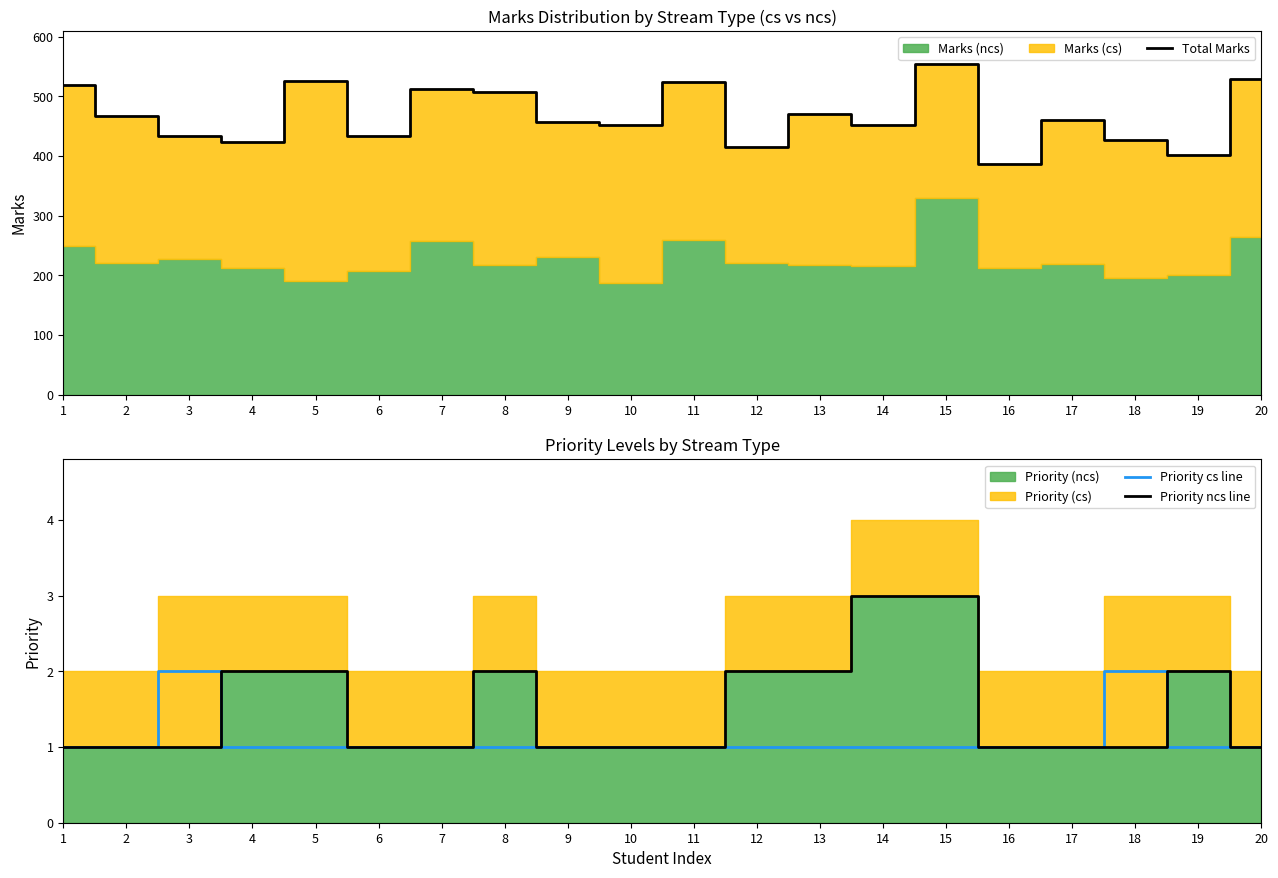

List the labels in order of Priority cs line value, largest first.

3, 18, 1, 2, 4, 5, 6, 7, 8, 9, 10, 11, 12, 13, 14, 15, 16, 17, 19, 20